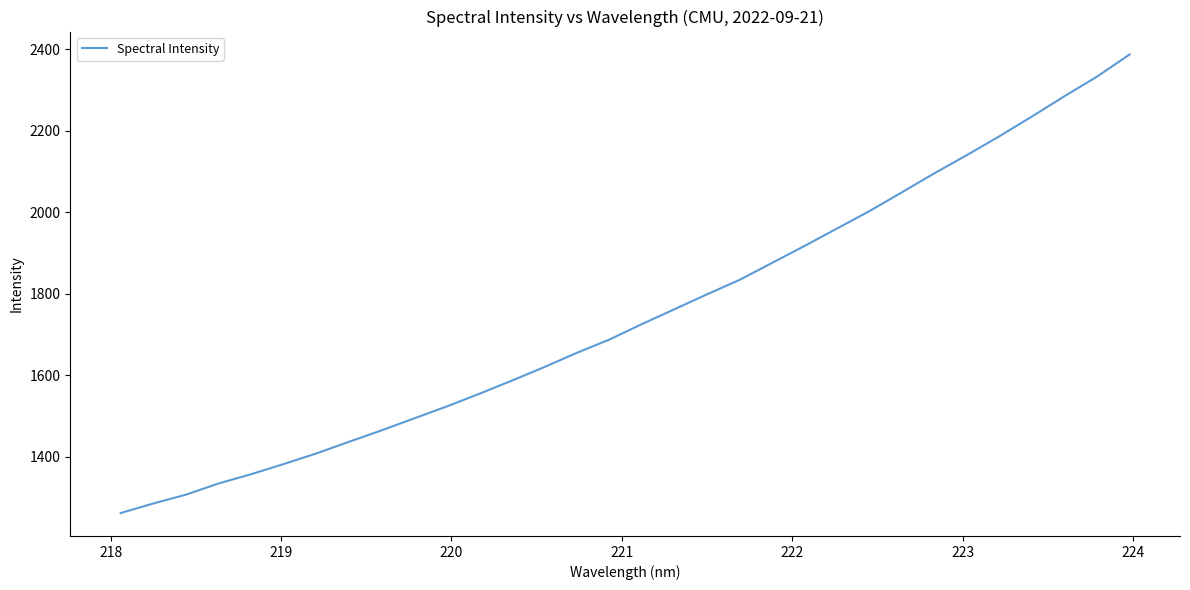

What is the greatest value displayed?

2387.0